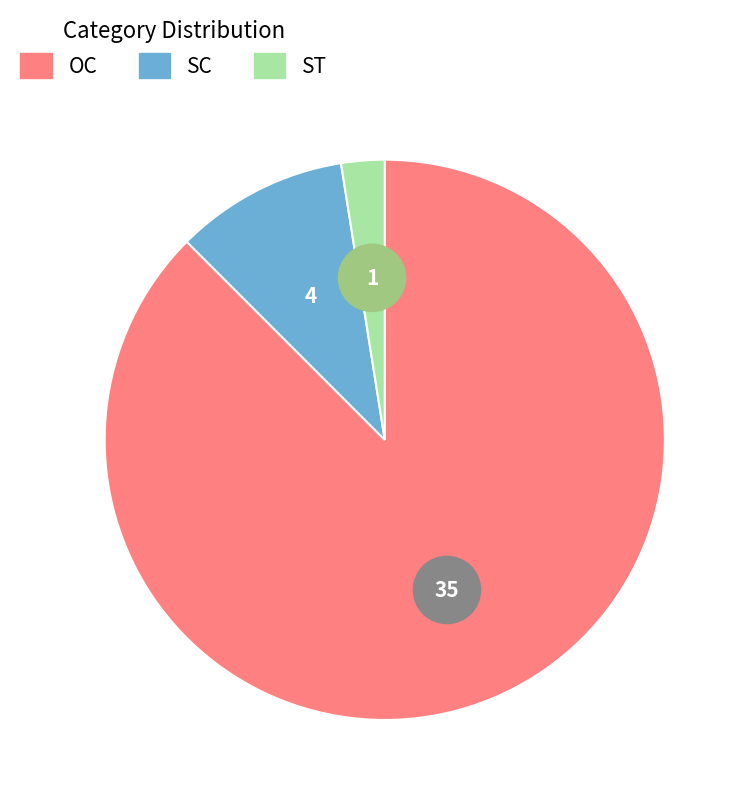

Which category has the biggest portion of the pie?

OC